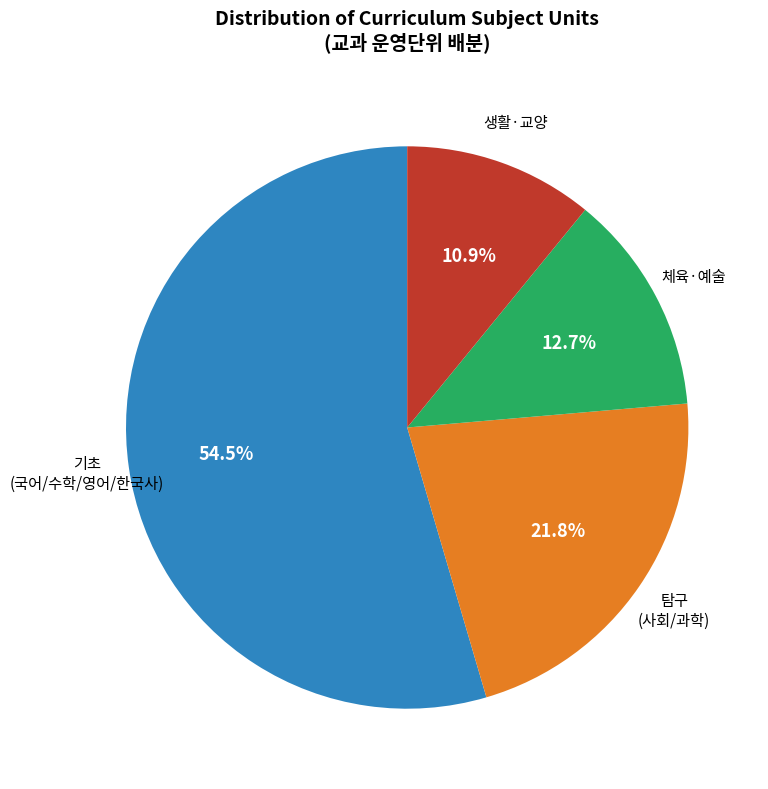

Count the number of slices in the pie.

4